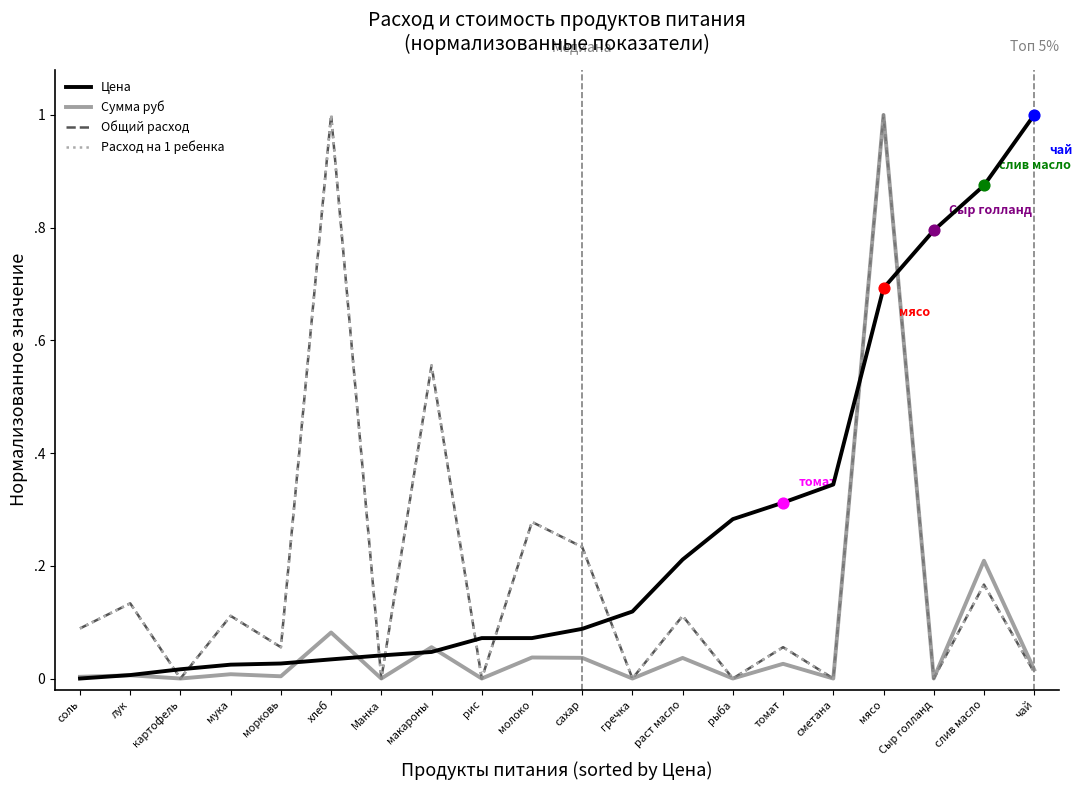

What is the total value across all series at рыба?

0.3